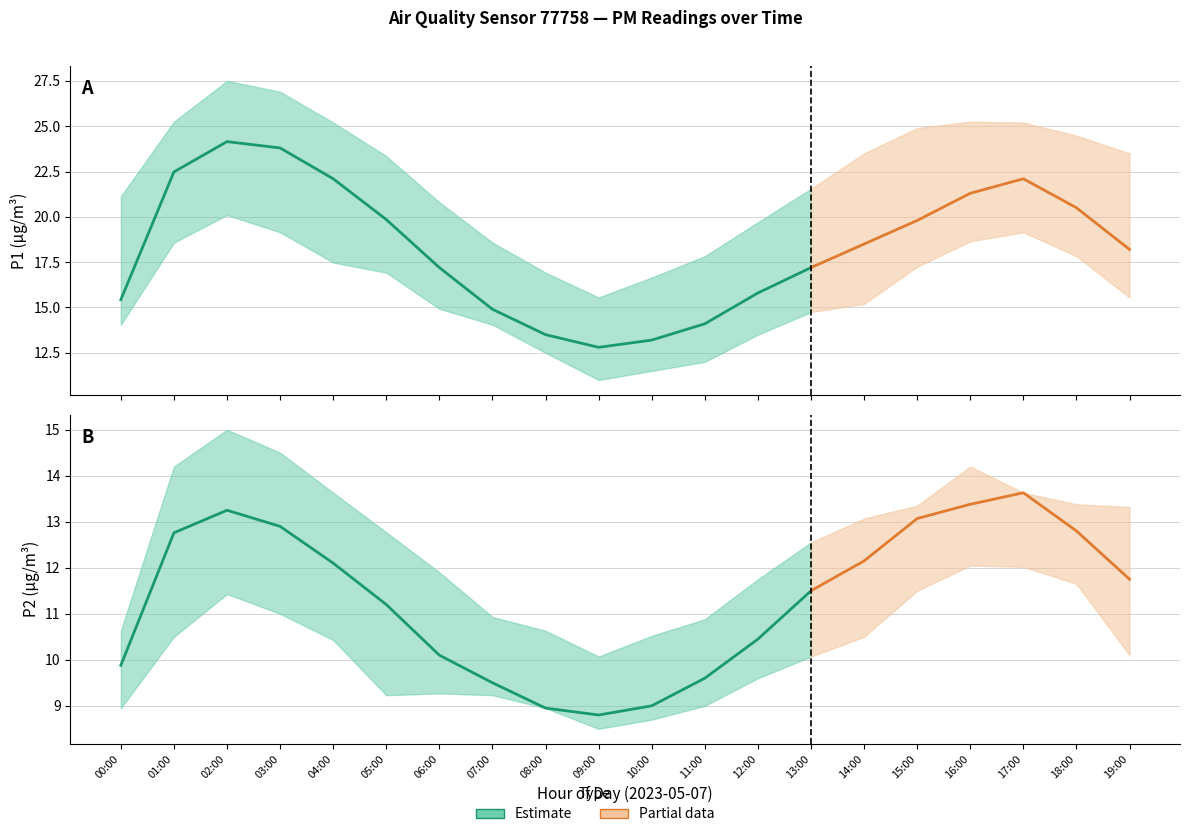

What is the maximum value for P2_lower?

12.1